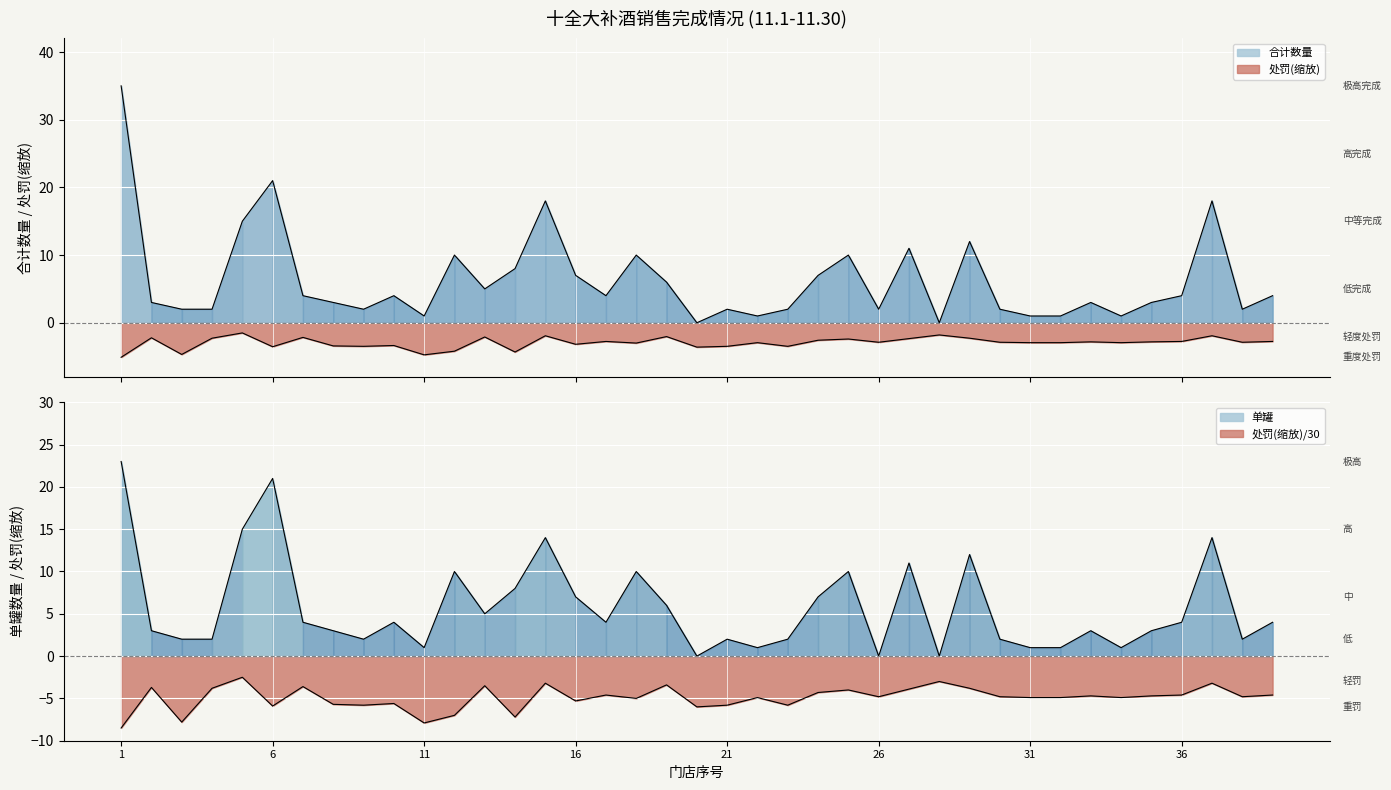

Rank the series by their maximum value, from highest to lowest.

合计数量(11.1-11.30), 单罐, 处罚